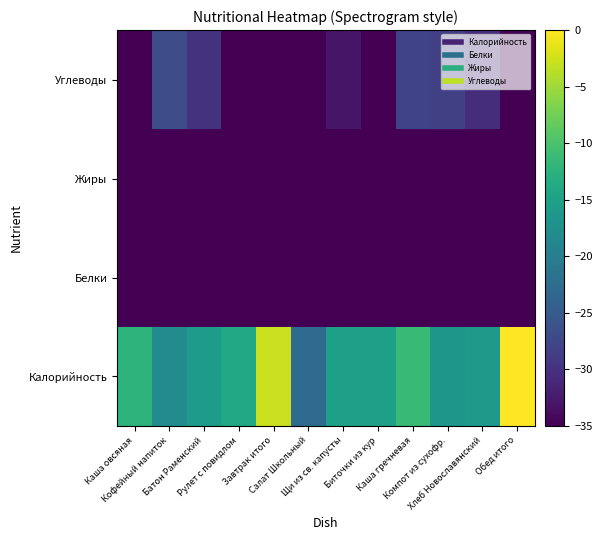

At which category is the sum across all series the highest?

Каша овсяная